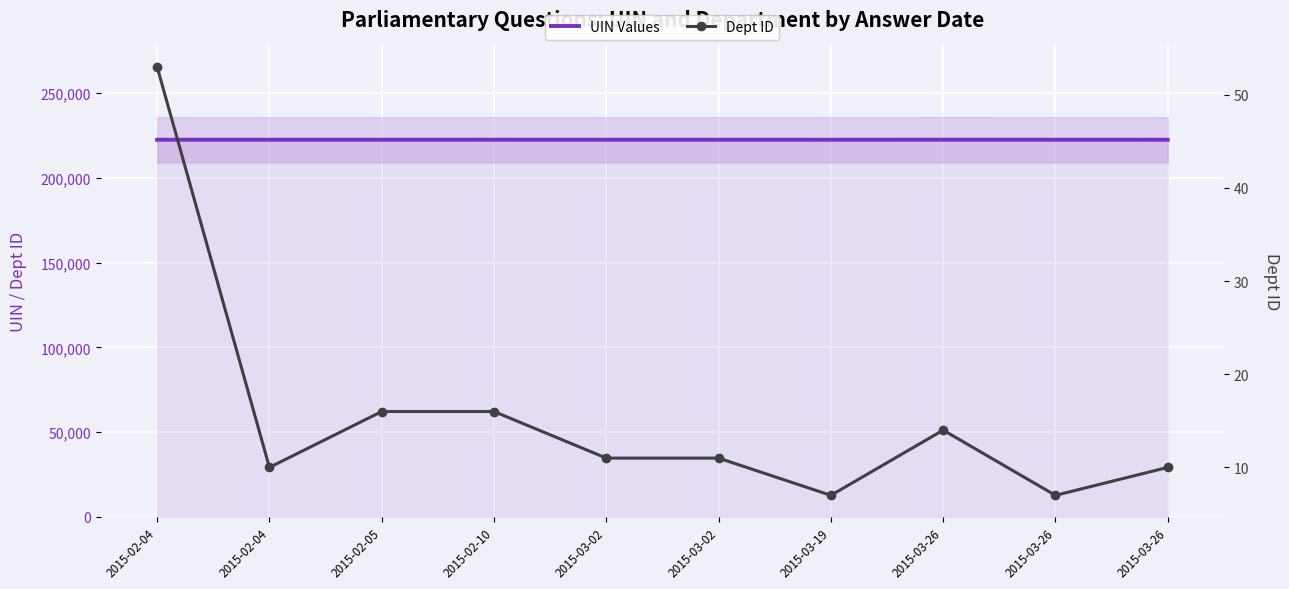

At how many categories does at least one series exceed 16343?

10